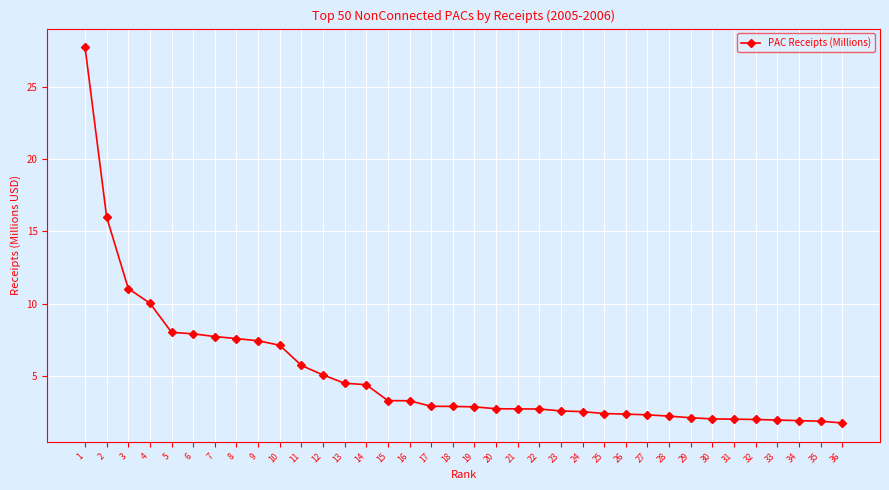

What is the sum of all values?

184.8